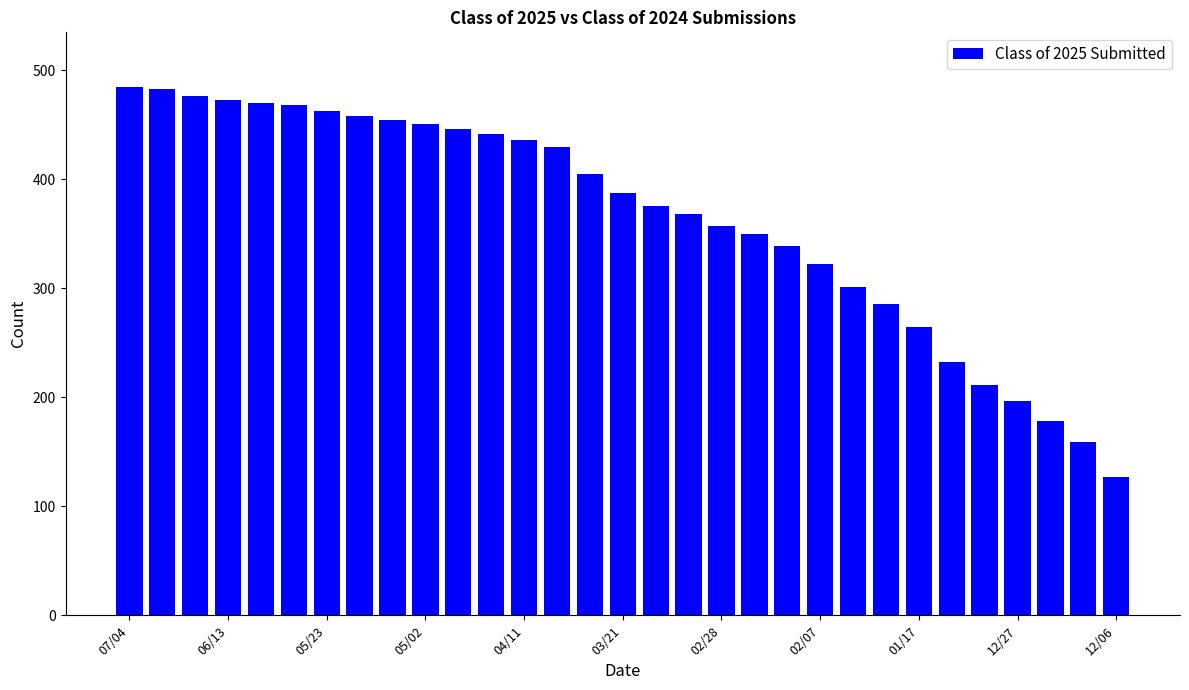

What is the maximum value shown in the chart?

485